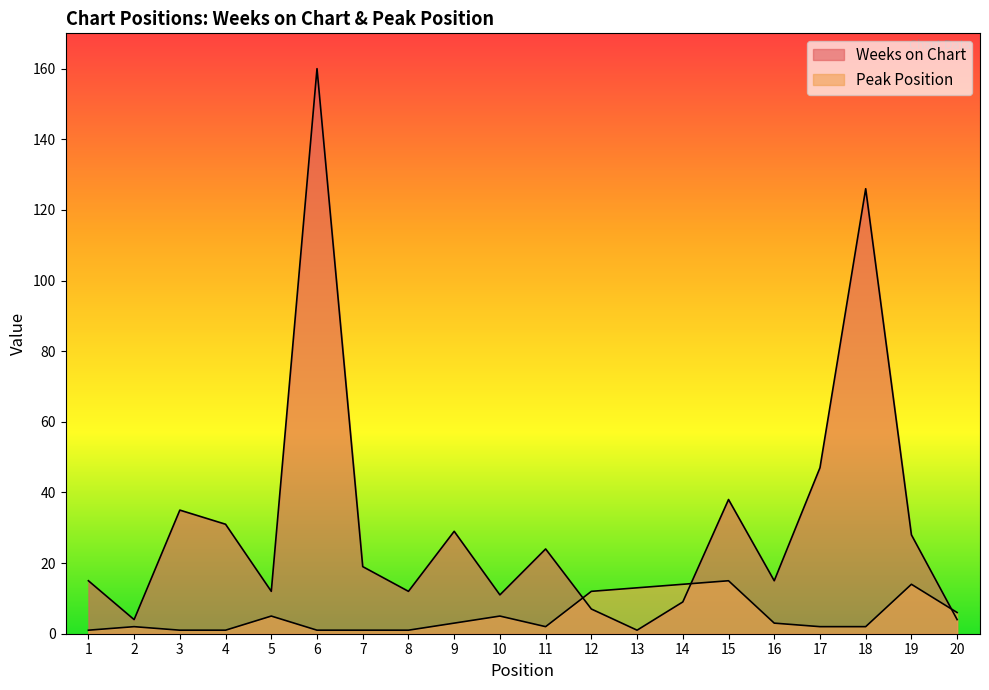

True or false: Weeks on Chart has a value of 29 at 9.

True